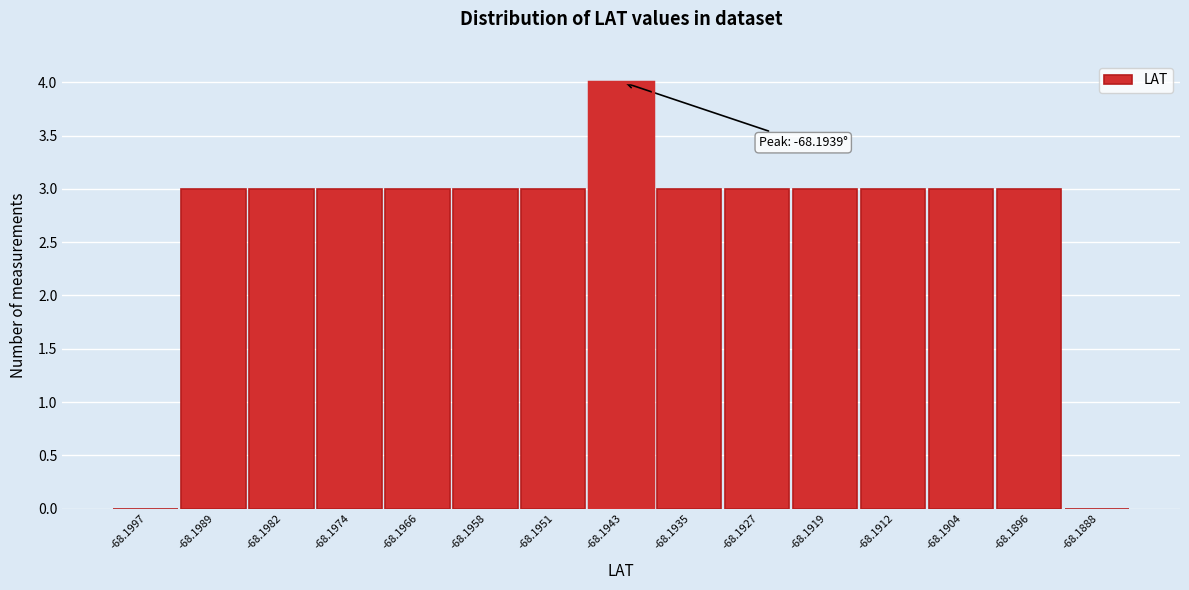

Reading right to left, what are all the values shown in this chart?

-68.1888=0	-68.1896=3	-68.1904=3	-68.1912=3	-68.1919=3	-68.1927=3	-68.1935=3	-68.1943=4	-68.1951=3	-68.1958=3	-68.1966=3	-68.1974=3	-68.1982=3	-68.1989=3	-68.1997=0